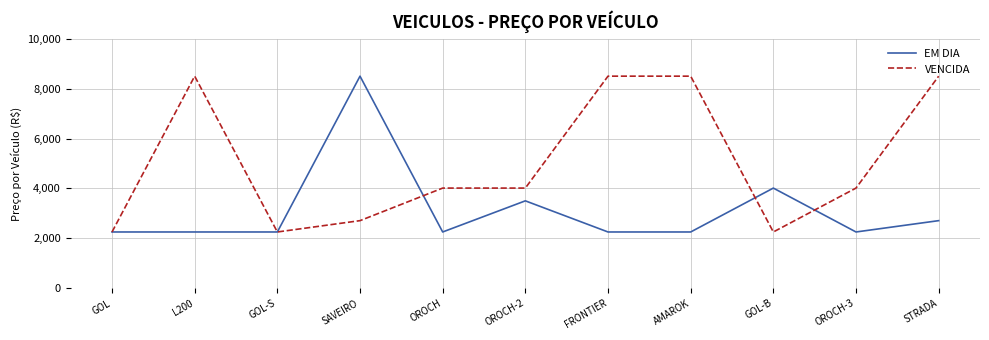

True or false: EM DIA and VENCIDA intersect in this chart.

True